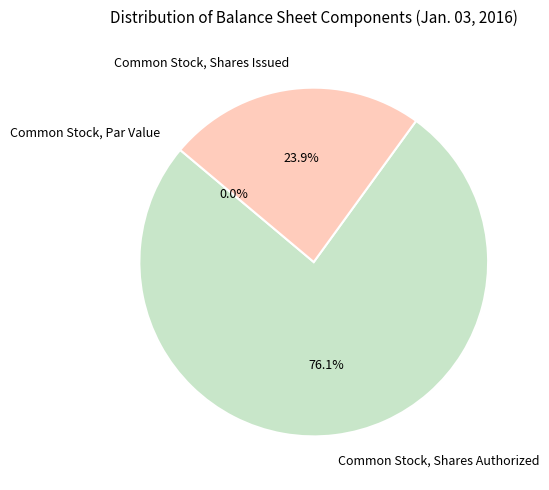

Which slice is the largest?

Common Stock, Shares Authorized